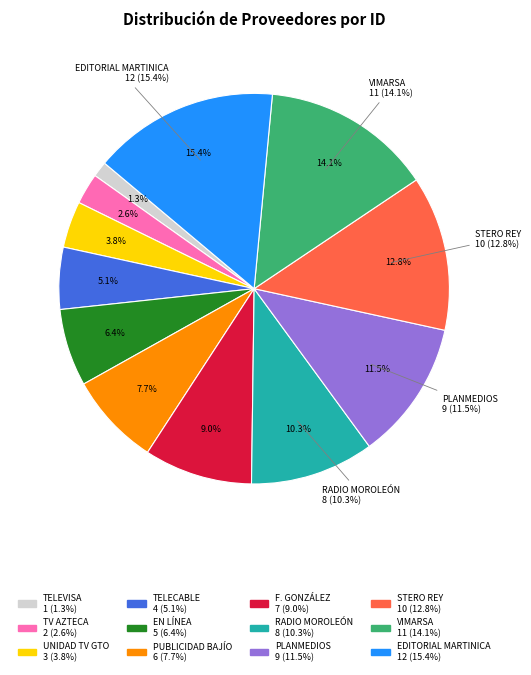

To the nearest percent, what portion does FERNANDO ROBERTO GONZÁLEZ ESPINOZA represent?

9%